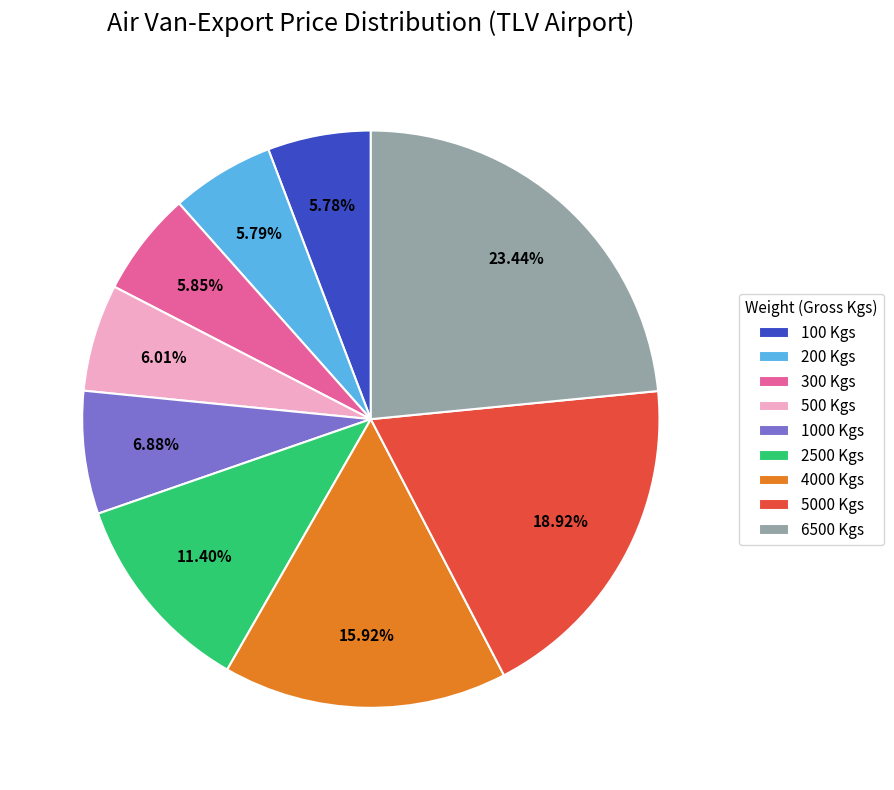

Is 200 Kgs the majority of the pie?

No